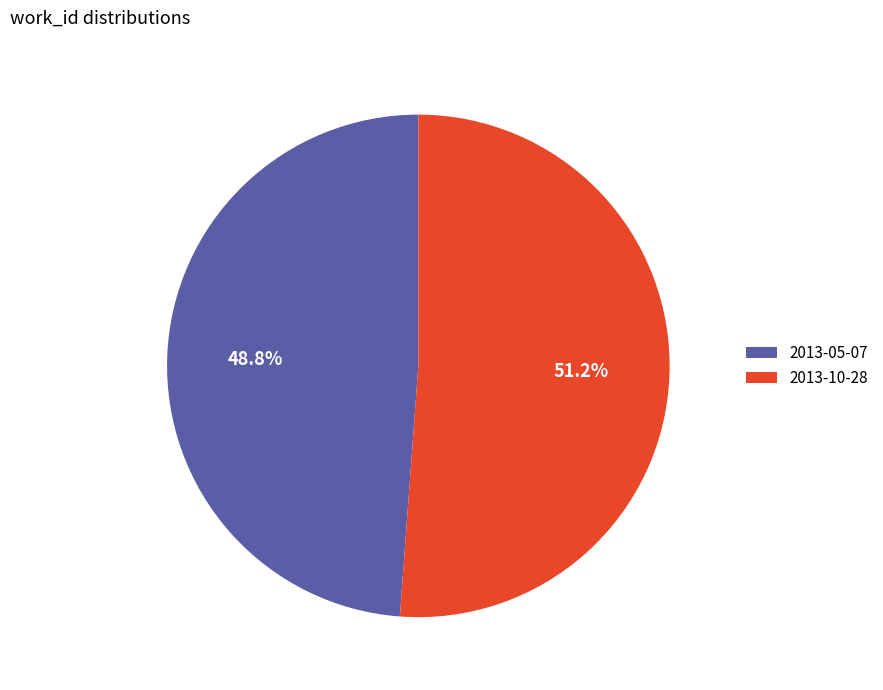

Is it true that 2013-10-28 is 51% of the pie?

True